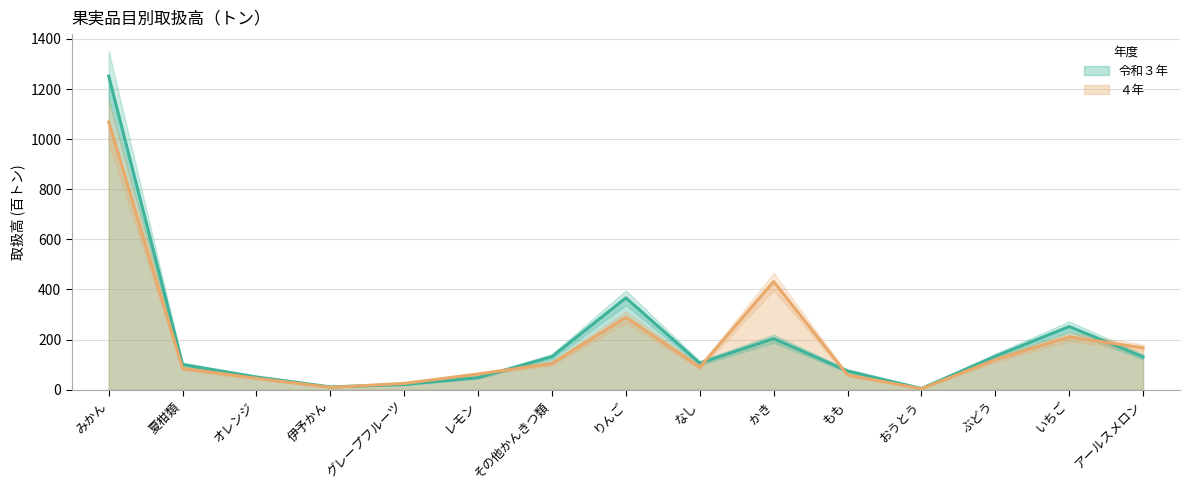

What is the minimum value shown in the chart?

3.7